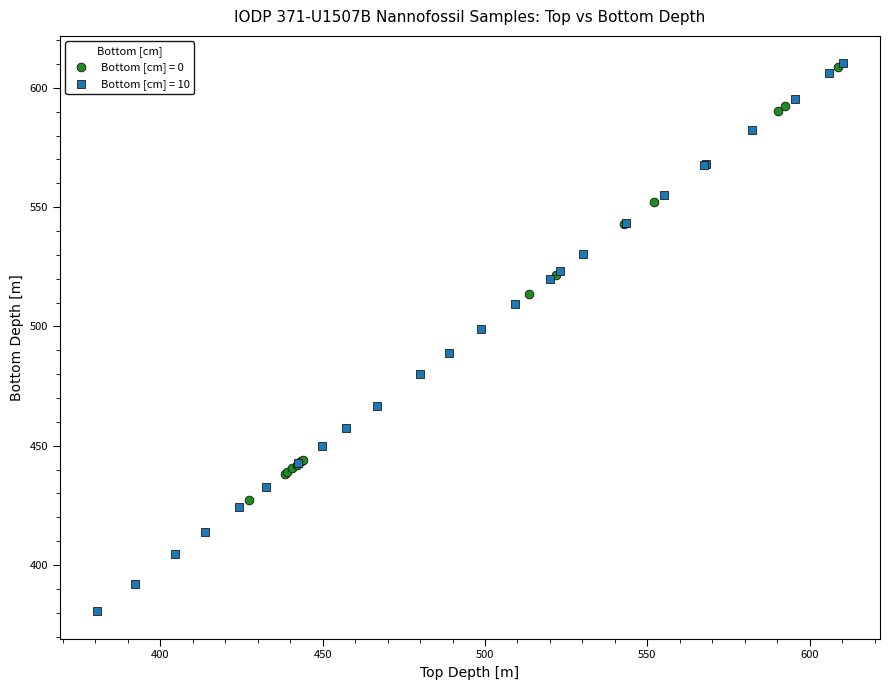

What are all the series names shown in the legend?

Bottom [cm] = 0, Bottom [cm] = 10